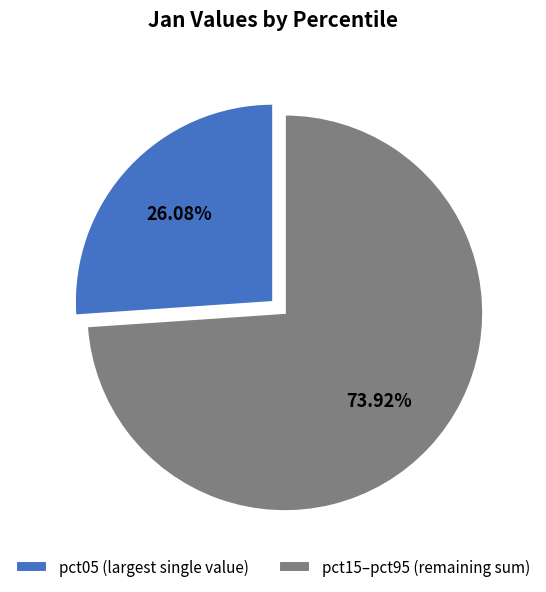

Combined, do pct05 (largest single value) and pct15–pct95 (remaining sum) account for over 50%?

Yes